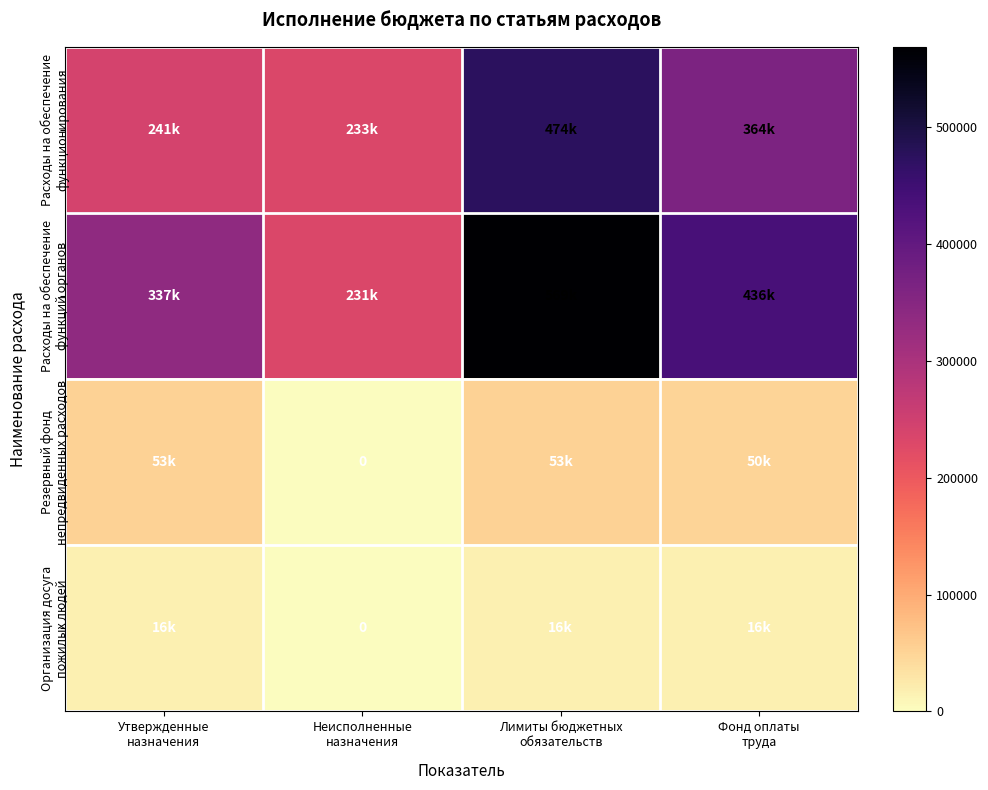

Which has a higher value, Неисполненные
назначения or Лимиты бюджетных
обязательств?

Лимиты бюджетных
обязательств